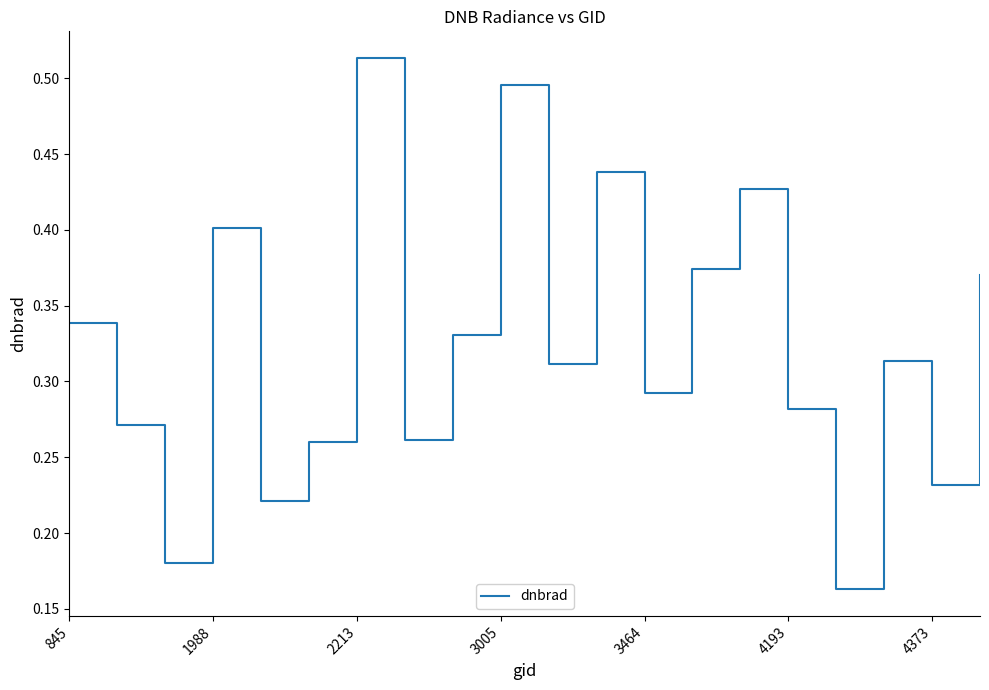

Between 3005 and 845, which is larger?

3005